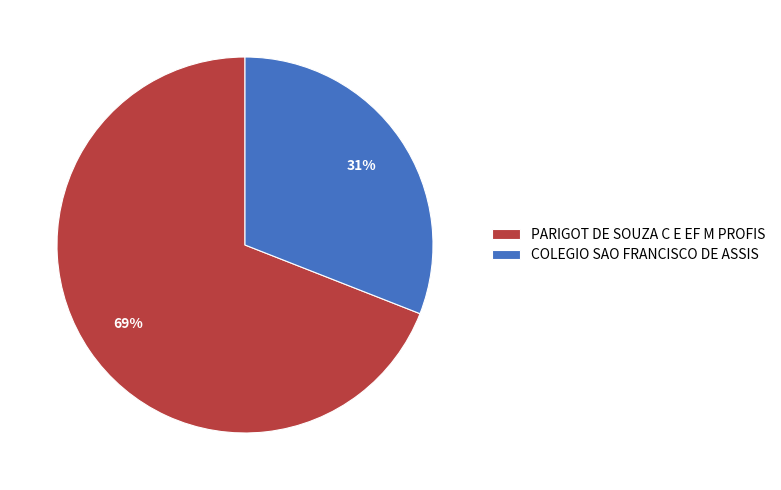

Approximately how many times larger is the value at PARIGOT DE SOUZA C E EF M PROFIS compared to COLEGIO SAO FRANCISCO DE ASSIS?

2.2